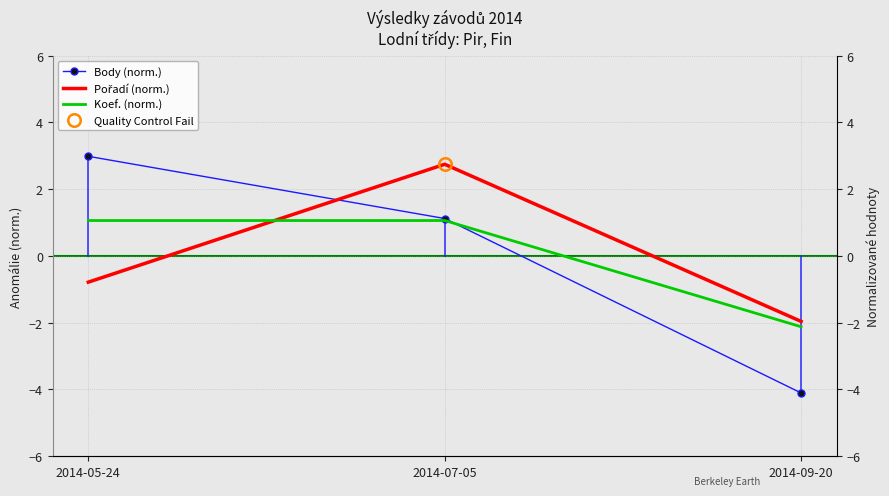

Does the chart have visible grid lines?

Yes